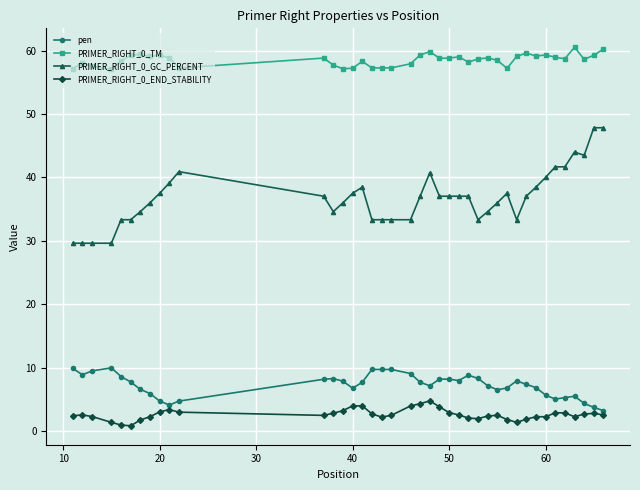

True or false: PRIMER_RIGHT_0_END_STABILITY has more than 0 interior local peaks.

True